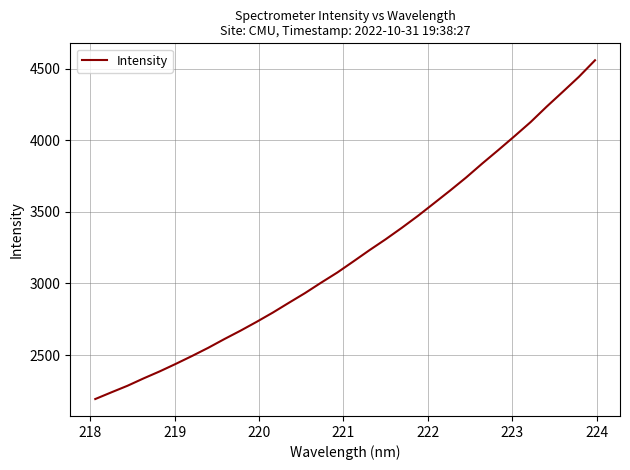

What is the greatest value displayed?

4558.9